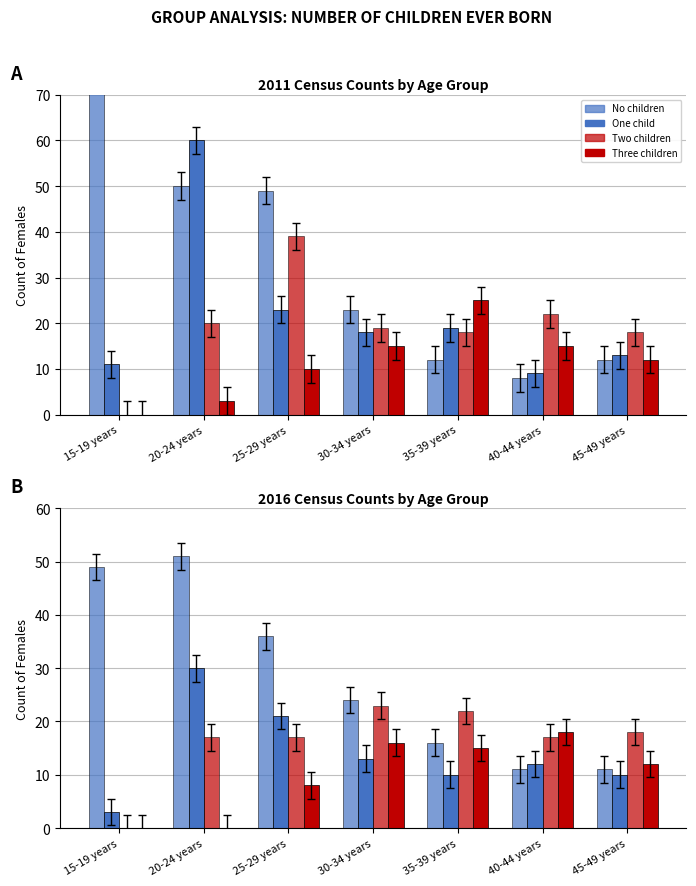

What is the sum of the One child values at 40-44 years and 35-39 years?

22